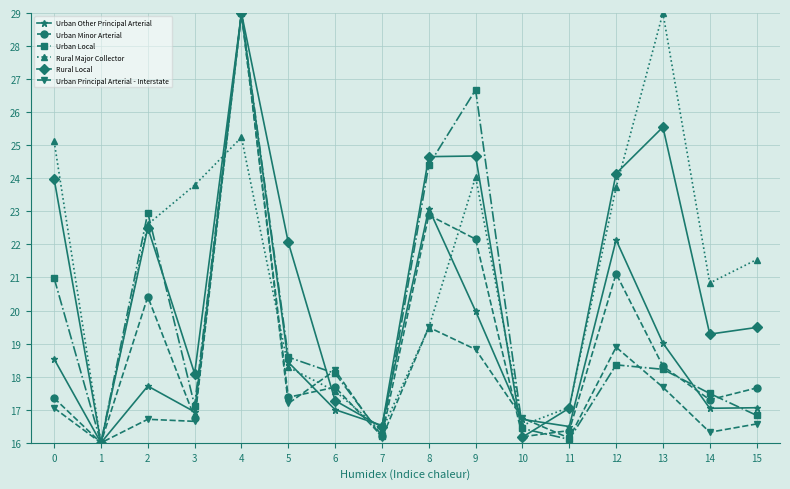

What is the lowest value of the Urban Principal Arterial - Interstate series?

16.0